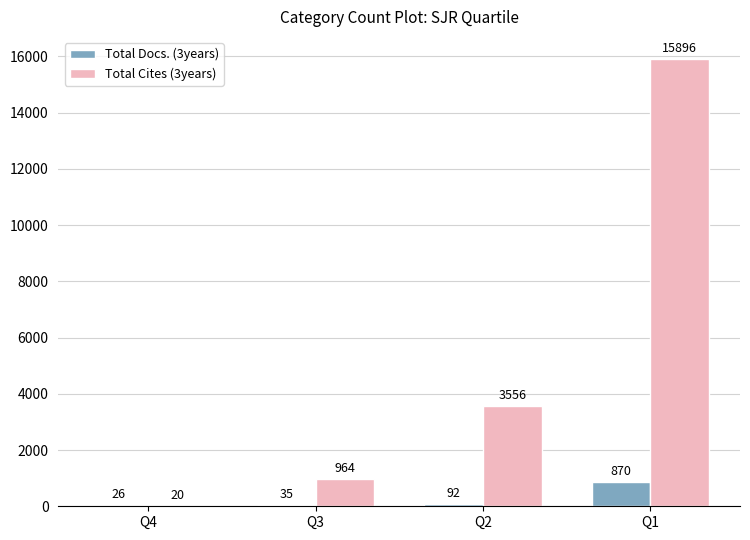

What is the maximum value for Total Docs. (3years)?

870